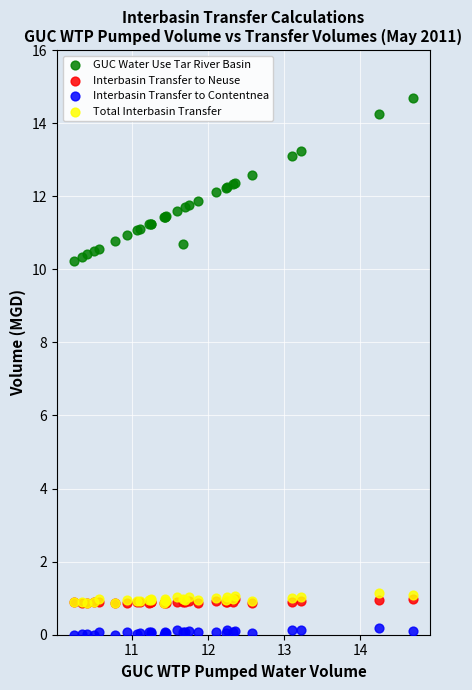

Which series has the largest Y range (max minus min)?

GUC Water Use Tar River Basin